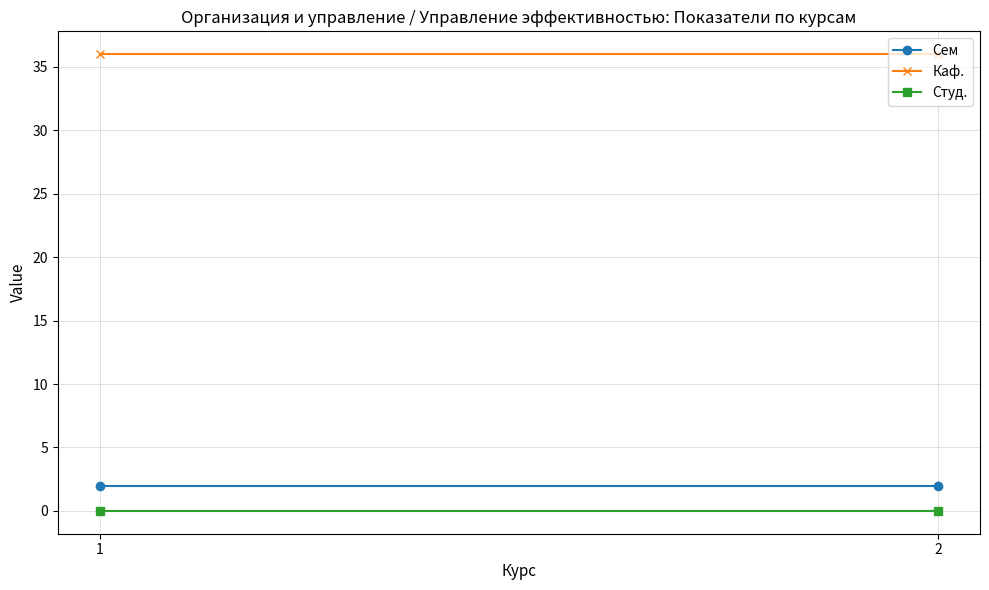

Is the value of Студ. at 2 greater than the value of Каф. at 2?

No